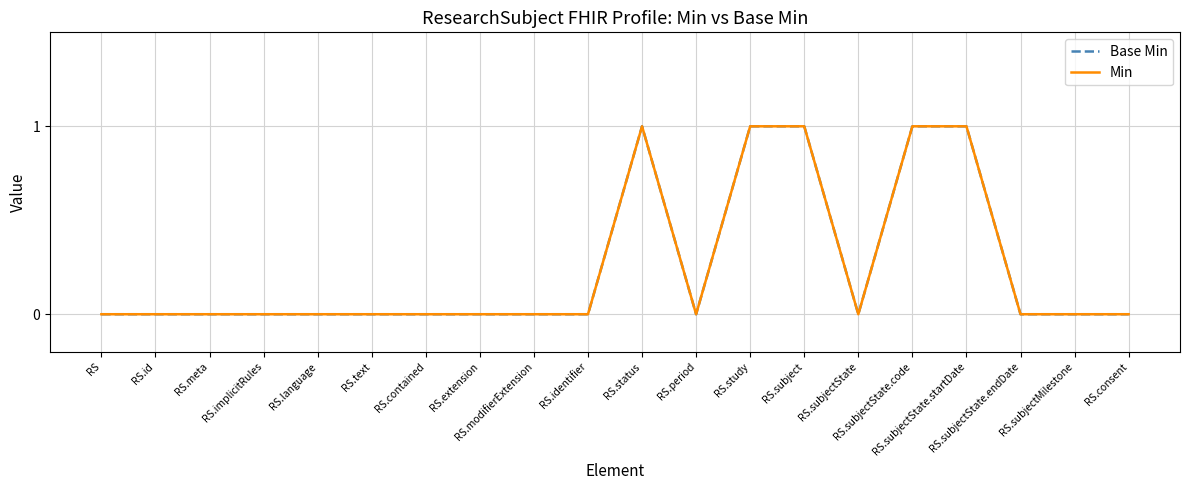

Does the chart display data point markers on the line(s)?

No